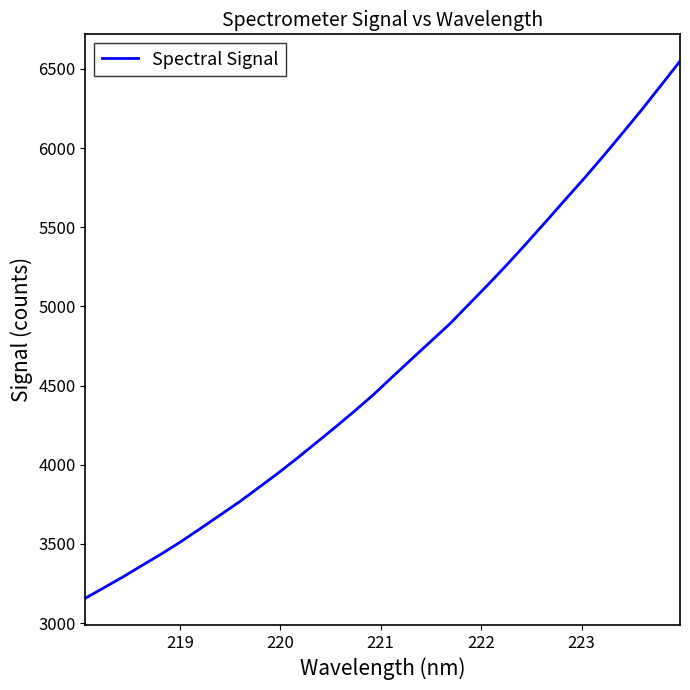

What is the minimum value shown in the chart?

3157.2